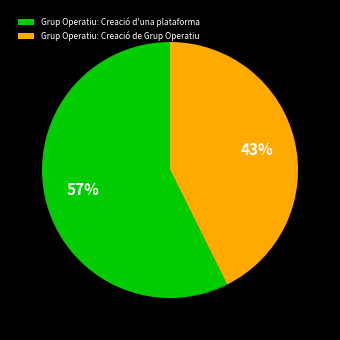

Between Grup Operatiu: Creació de Grup Operatiu and Grup Operatiu: Creació d'una plataforma, which is larger?

Grup Operatiu: Creació d'una plataforma